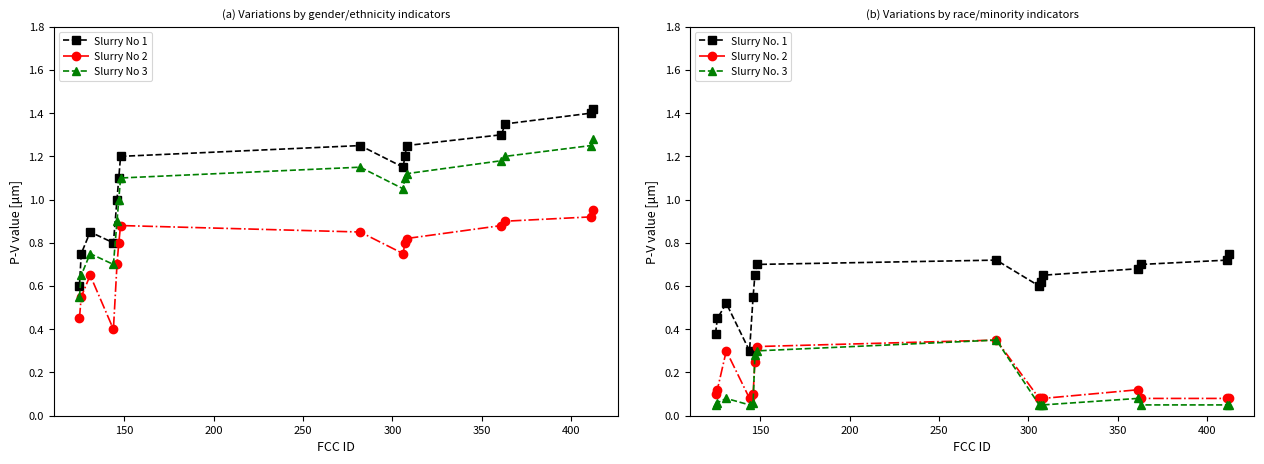

True or false: Slurry No. 2 has more than 1 points higher than both neighbors.

True